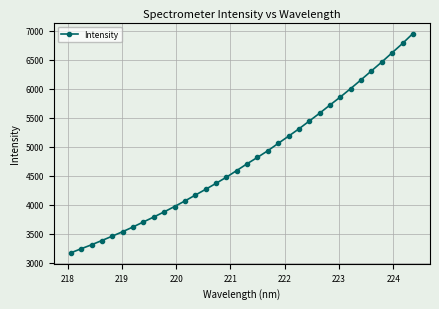

What is the difference between the maximum and minimum values?

3780.6